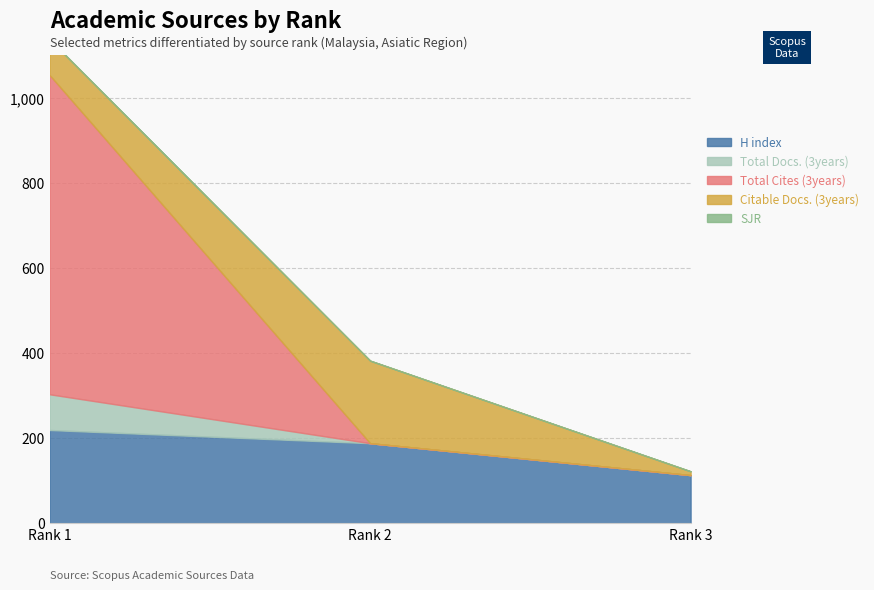

How many lines are shown in the chart?

5